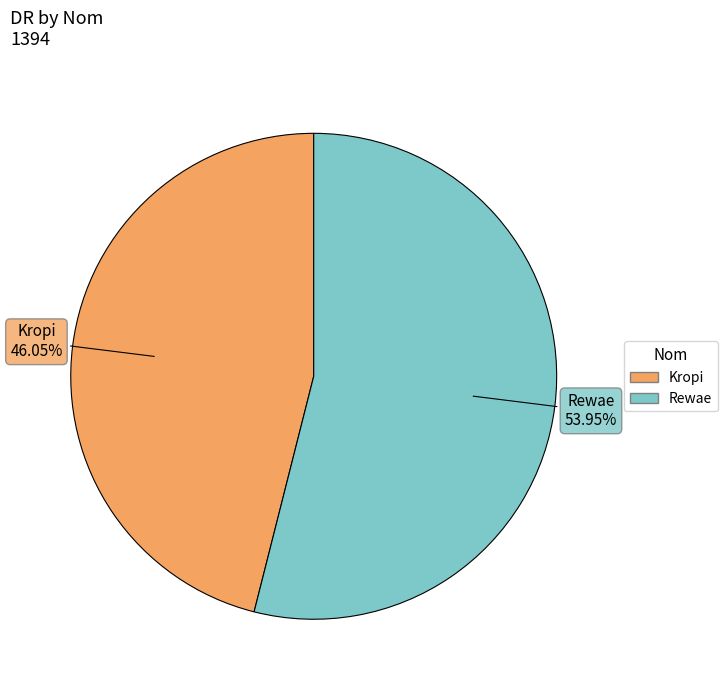

Which slice is the smallest?

Kropi